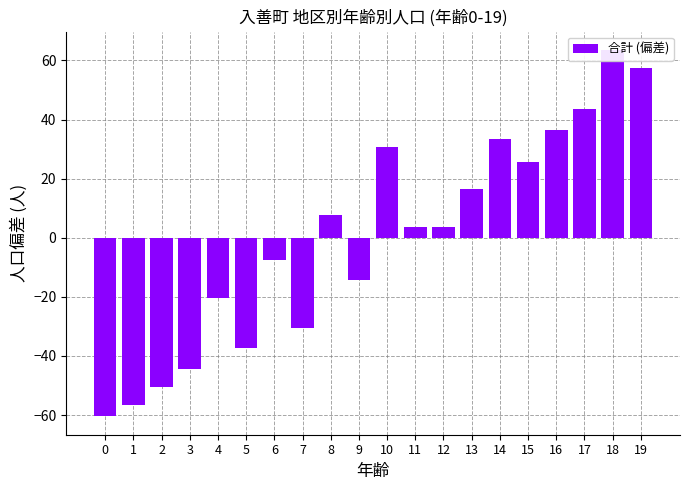

How many bars are there in total?

20